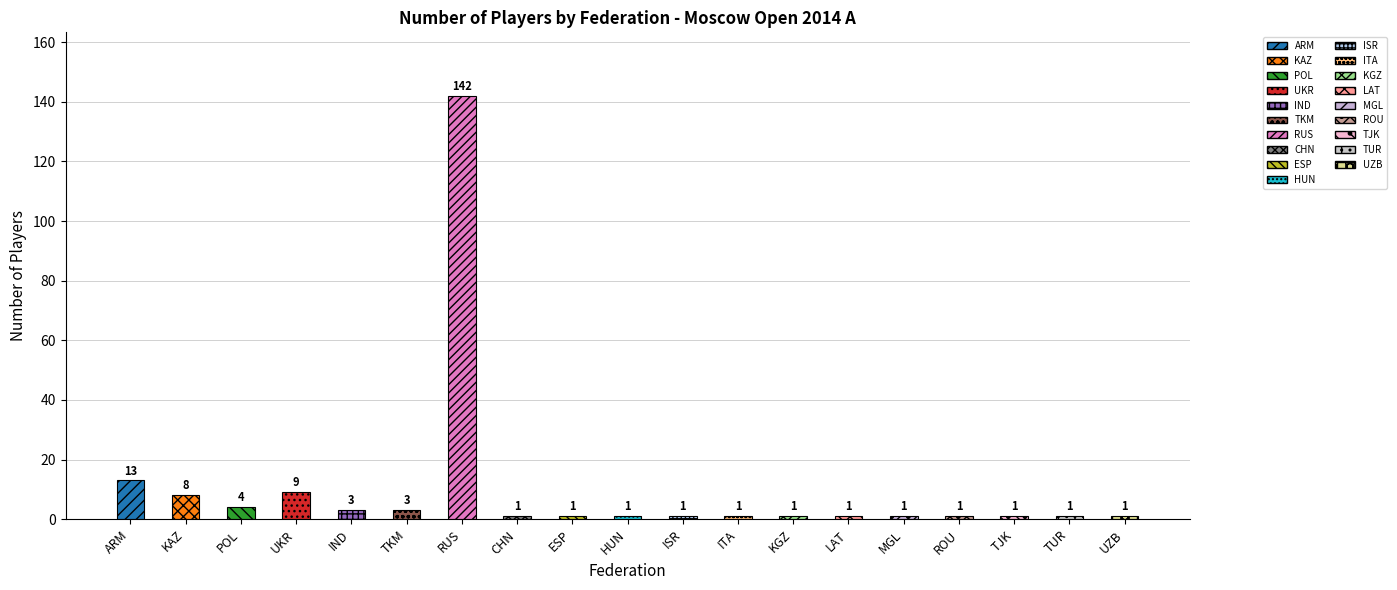

Reading left to right, extract all data points from this chart.

ARM=13	KAZ=8	POL=4	UKR=9	IND=3	TKM=3	RUS=142	CHN=1	ESP=1	HUN=1	ISR=1	ITA=1	KGZ=1	LAT=1	MGL=1	ROU=1	TJK=1	TUR=1	UZB=1